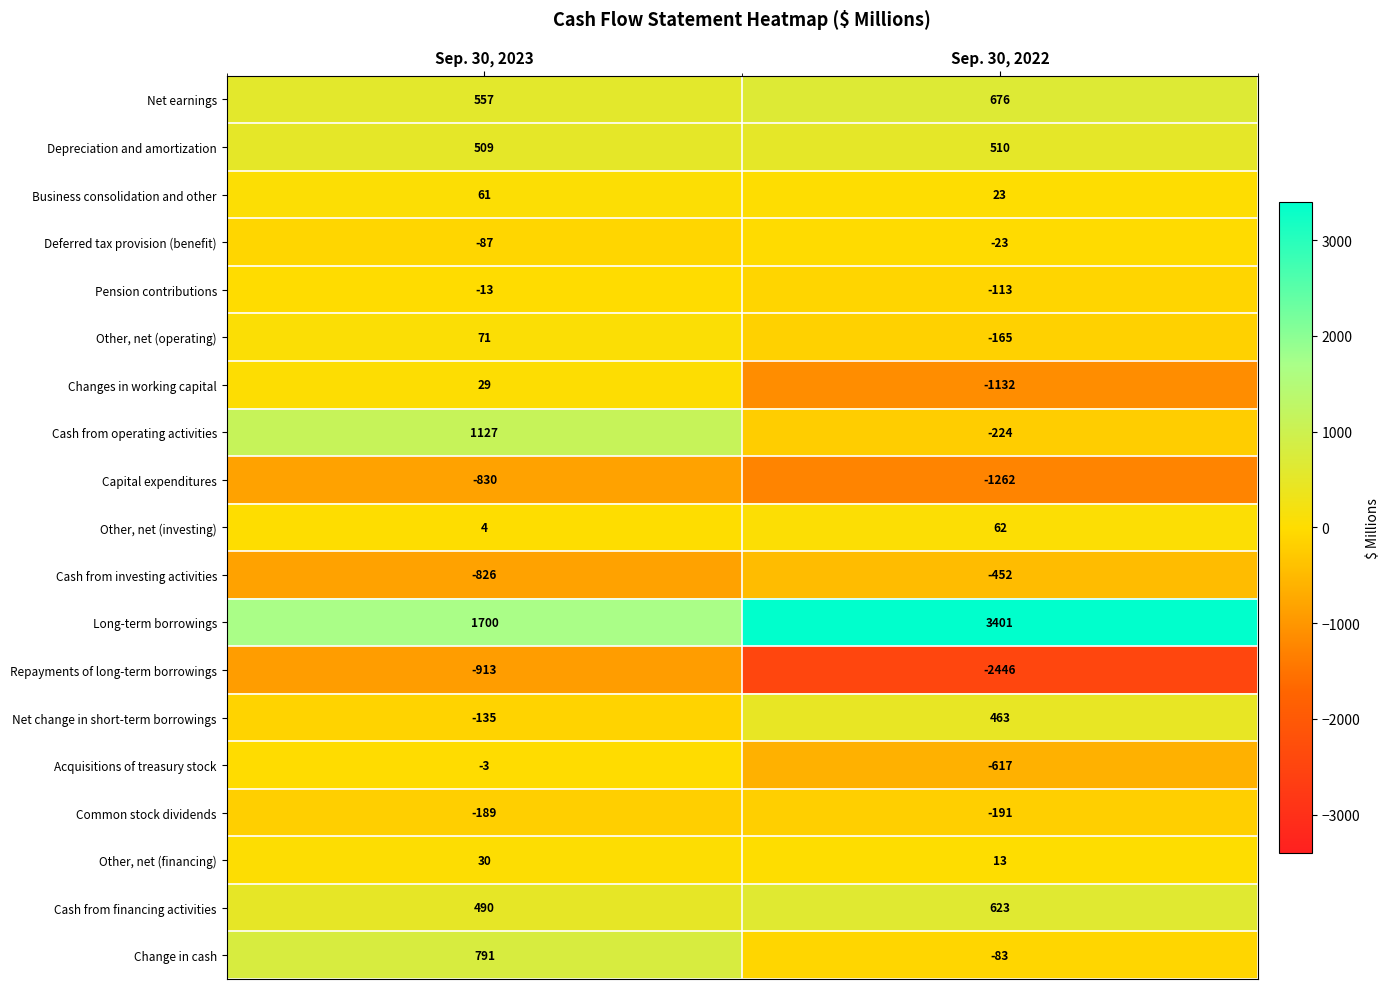

What is the smallest value displayed?

-2446